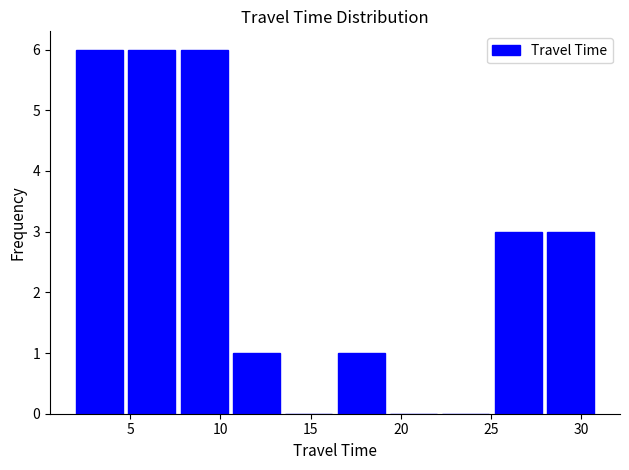

Reading left to right, list every bar in this chart as the range it spans on the x-axis followed by its height. Neither the bar edges nor the heights are printed on the chart, so give them approximately, as read against the axes.

2.0 to 4.9: 6
4.9 to 7.8: 6
7.8 to 10.7: 6
10.7 to 13.6: 1
13.6 to 16.5: 0
16.5 to 19.4: 1
19.4 to 22.3: 0
22.3 to 25.2: 0
25.2 to 28.1: 3
28.1 to 31.0: 3